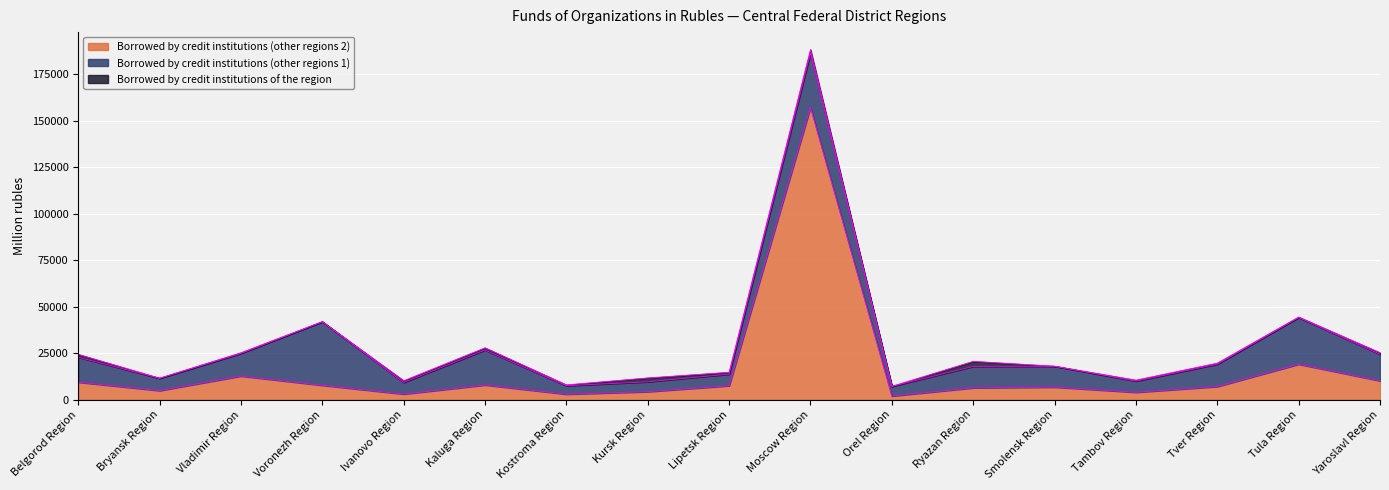

Between Kursk Region and Kostroma Region, which is larger?

Kursk Region